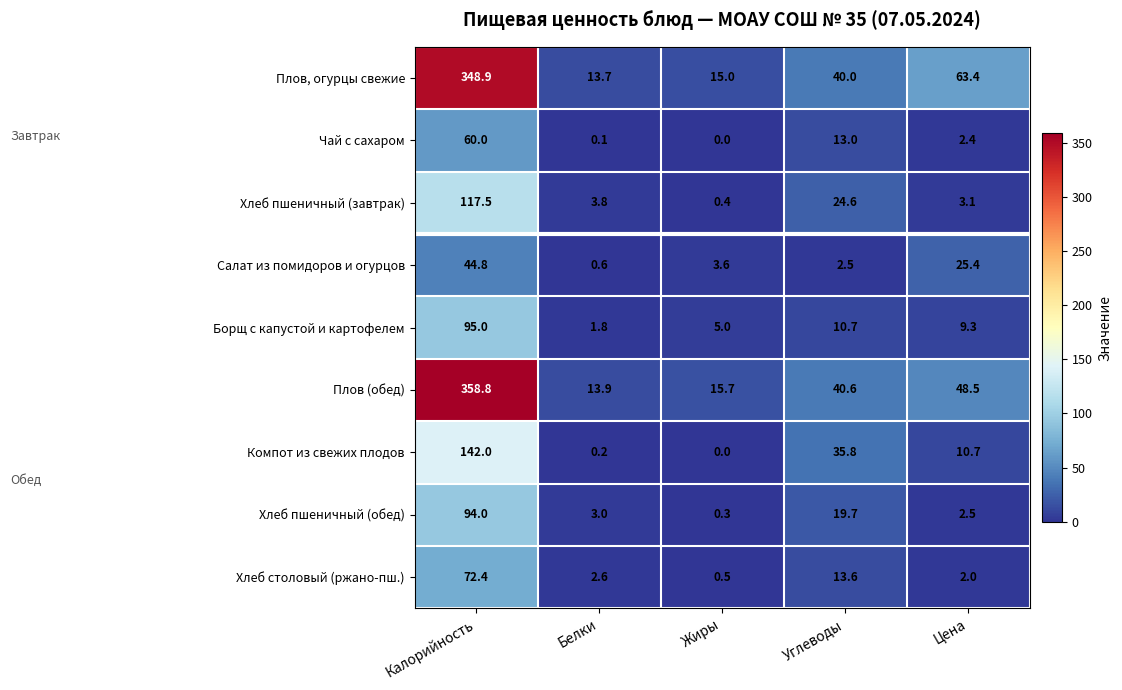

Which series has the largest range (max minus min)?

Плов (обед)